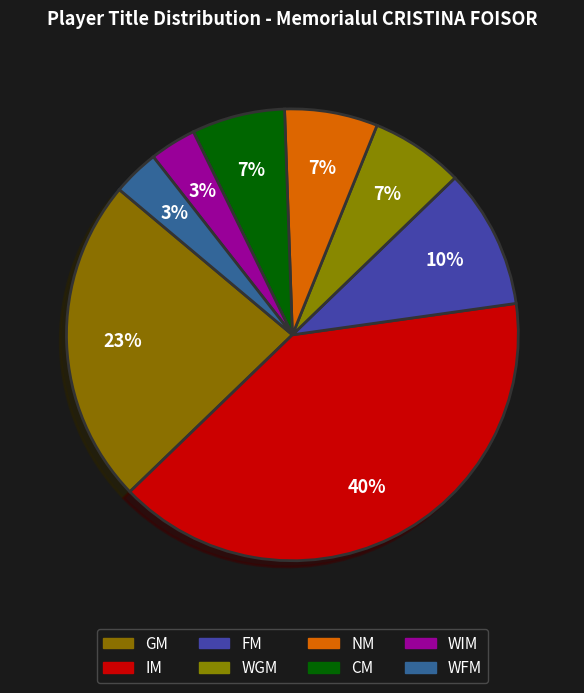

How much of the chart is everything except FM?

90.0%